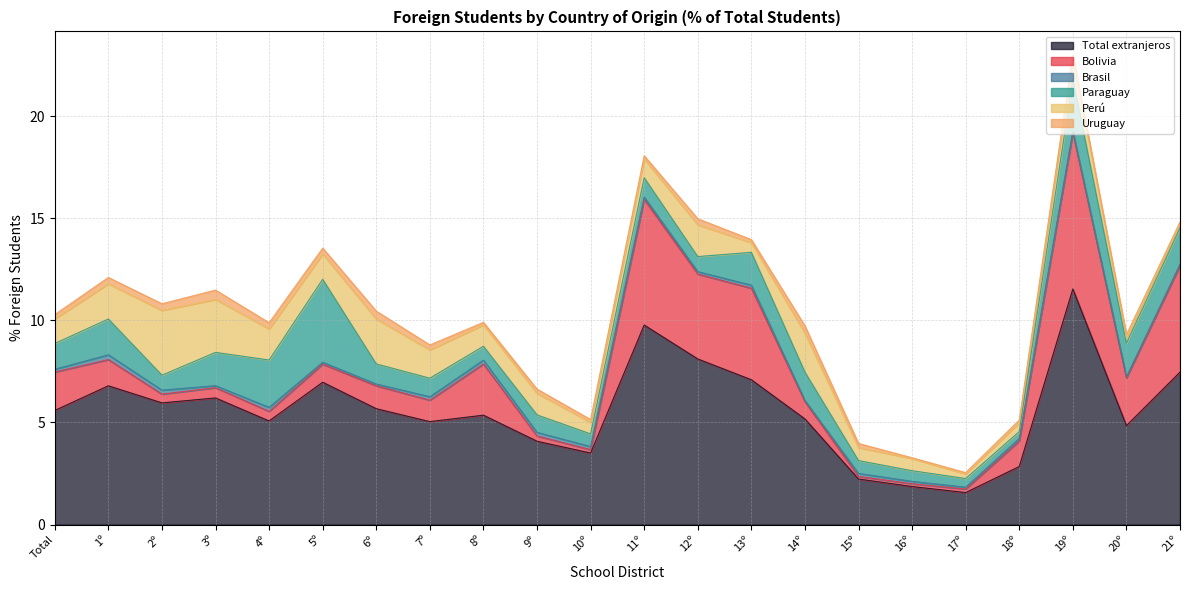

What is the label of the 20th point from the right?

2º